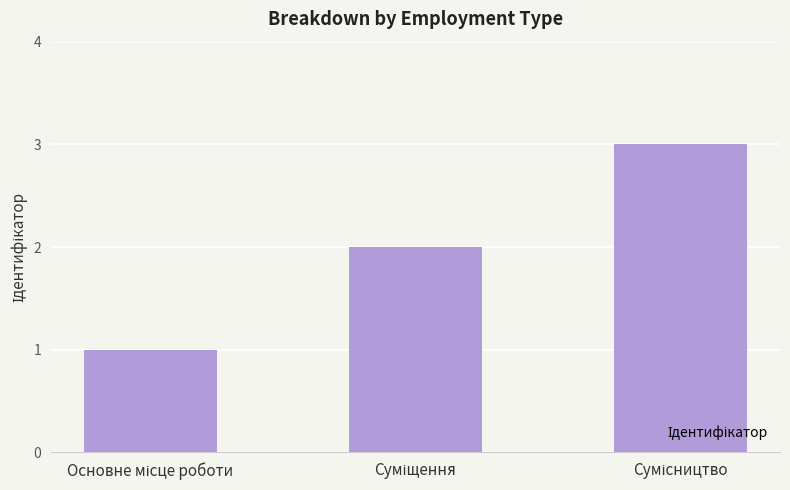

What is the maximum value shown in the chart?

3